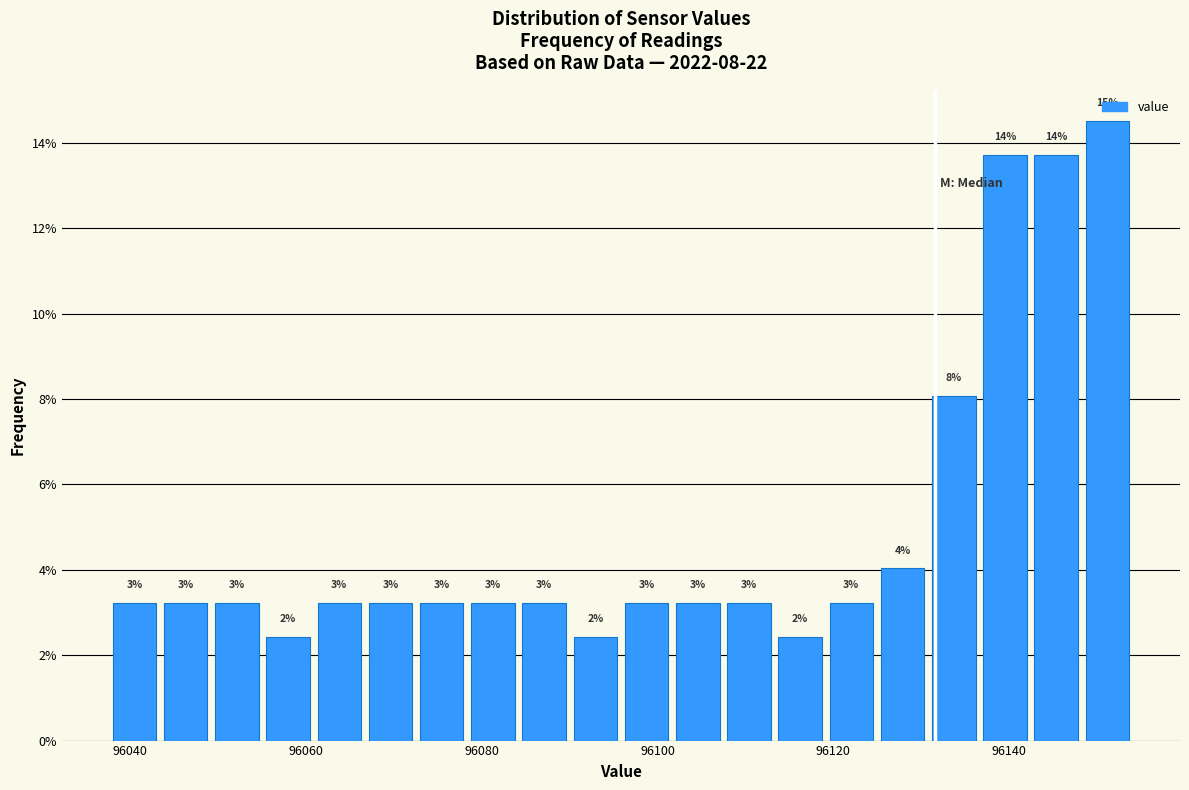

Read against the x-axis, roughly where is the centre of the tallest bar?

96152